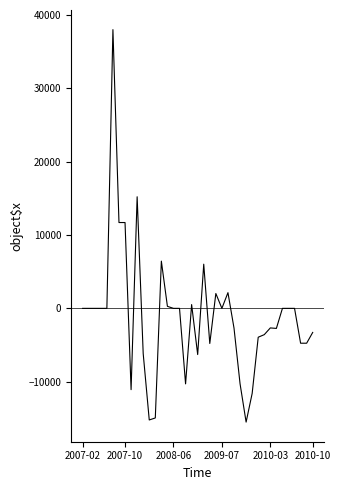

What is the difference between the maximum and minimum values?

53541